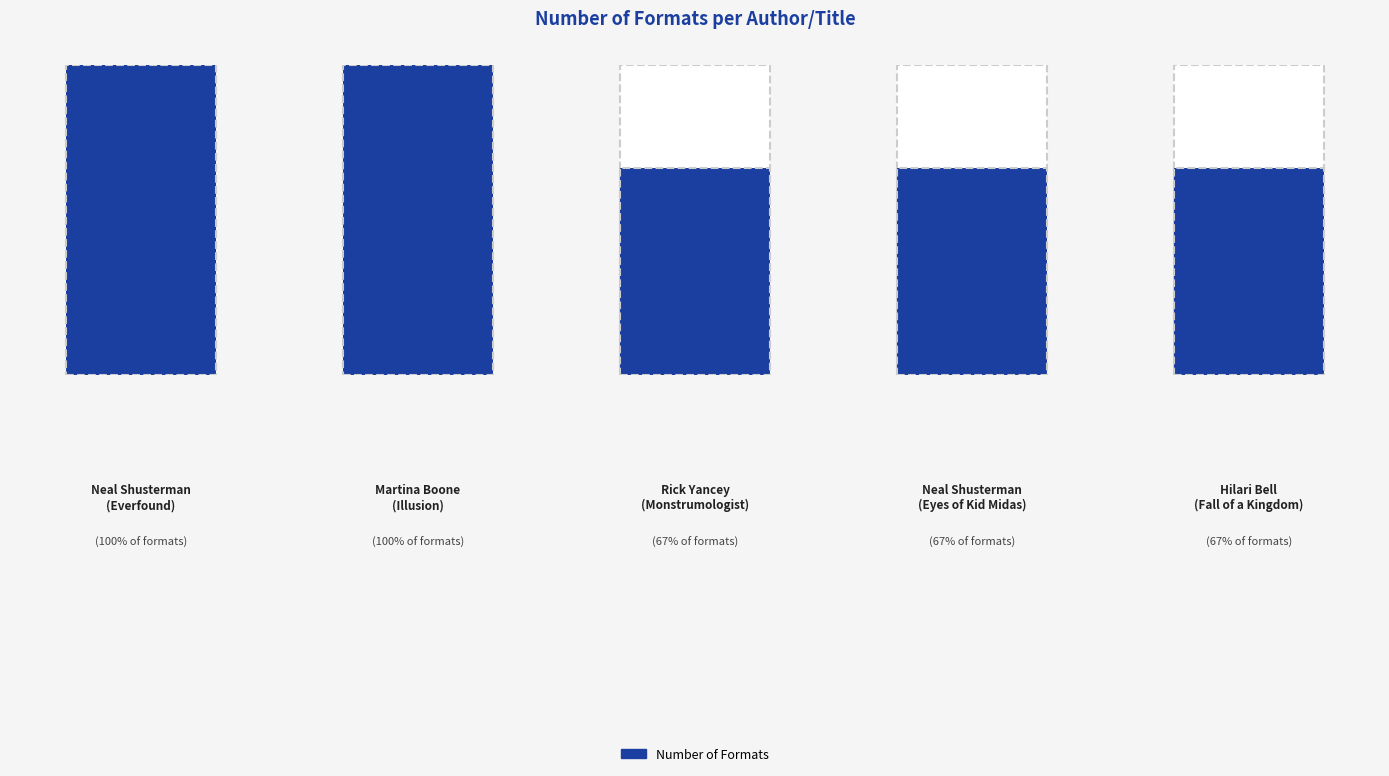

True or false: the data shows 2 at Rick Yancey (Monstrumologist).

True